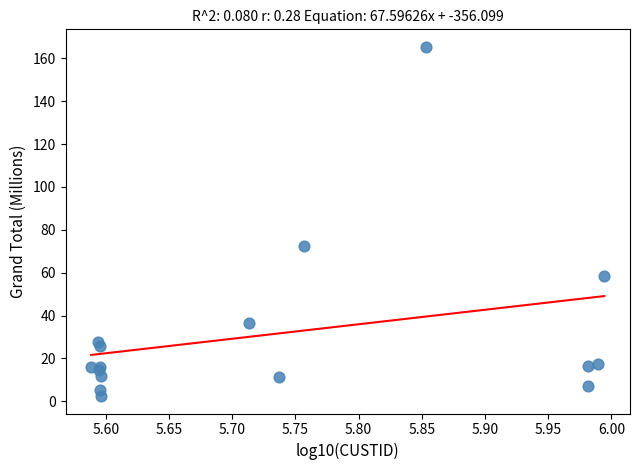

What Y value in the scatter plot is closest to 83?

72.6